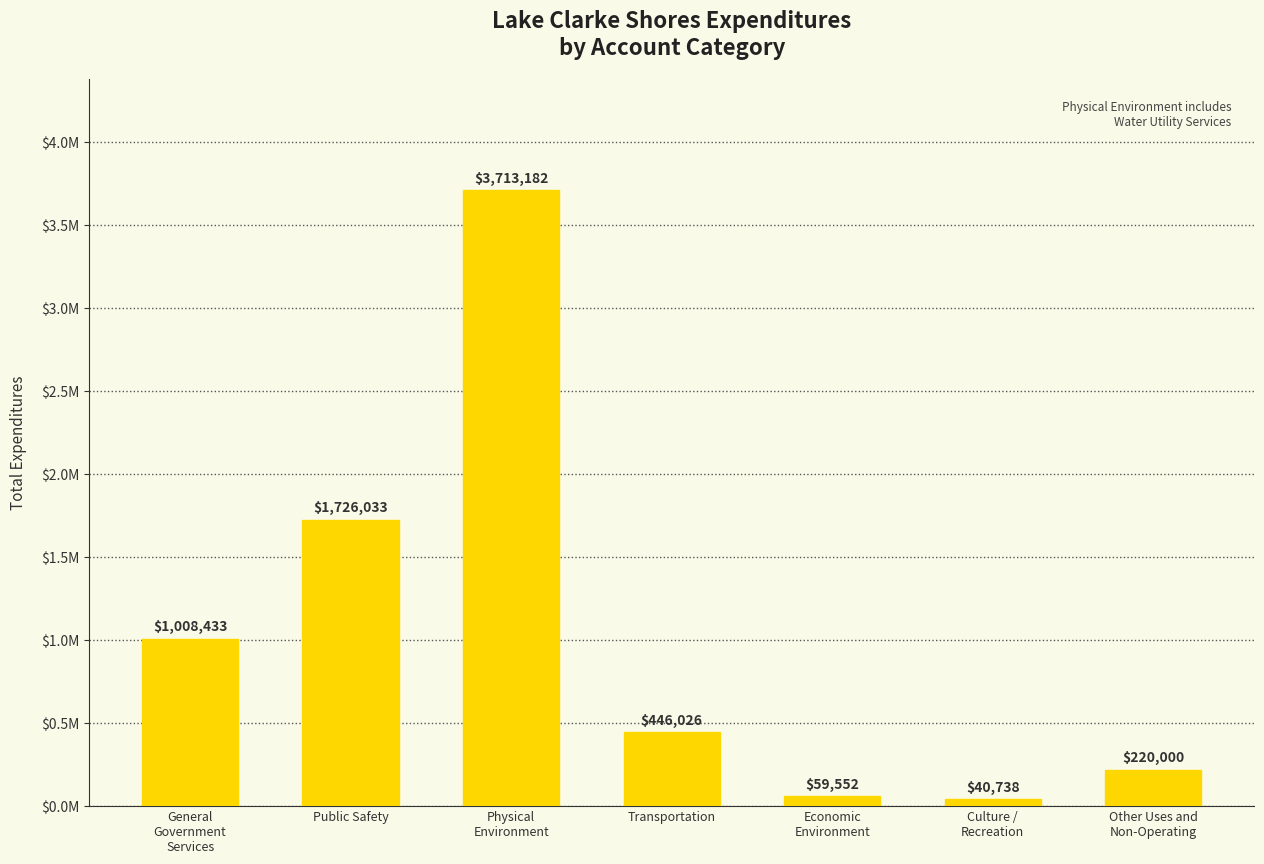

At which label does the data first exceed 446026?

General
Government
Services